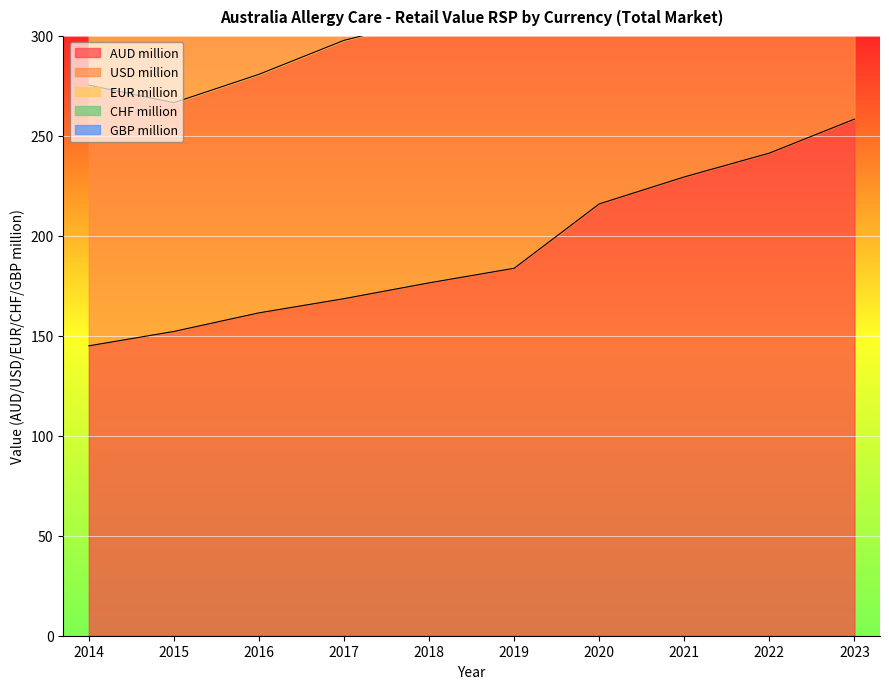

The value of AUD million at 2016 is 253.0. True or false?

False